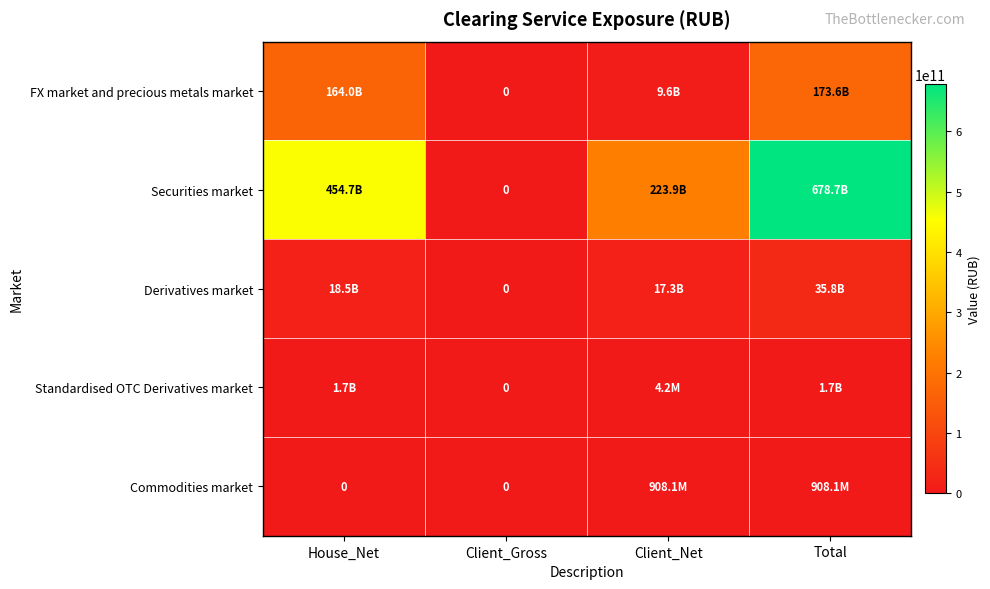

Is it true that Derivatives market equals 31452622700.5 at House_Net?

False